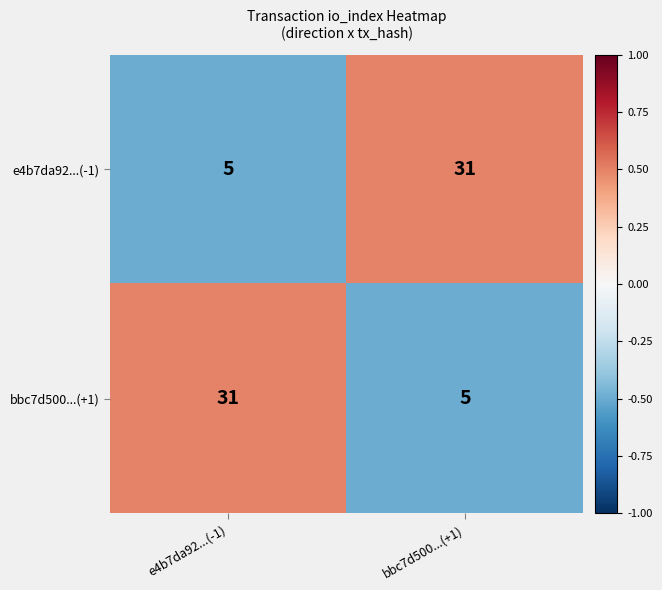

What is the approximate value of e4b7da92...(-1) at e4b7da92...(-1)?

5